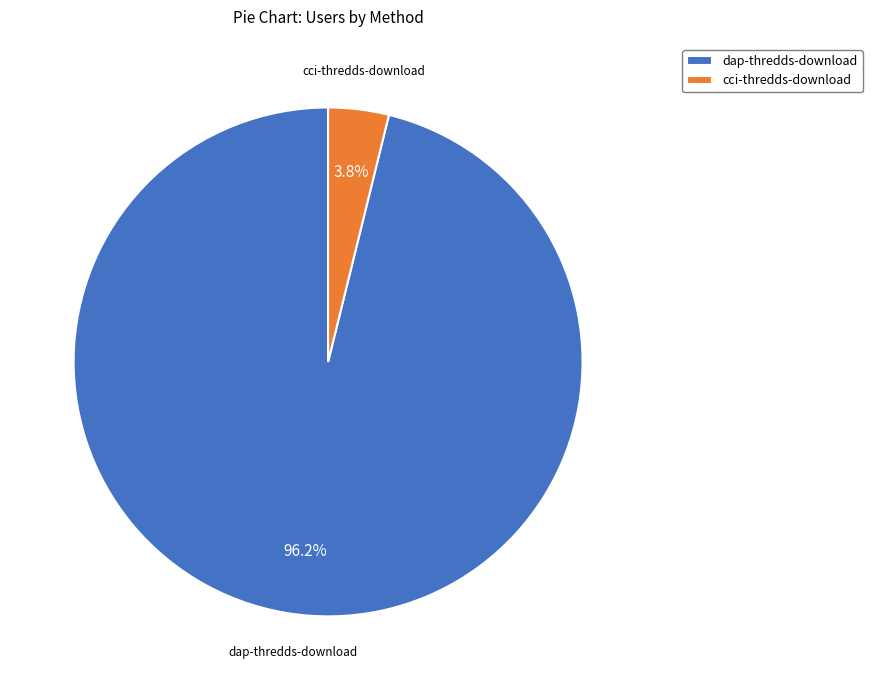

How many slices are in this pie chart?

2